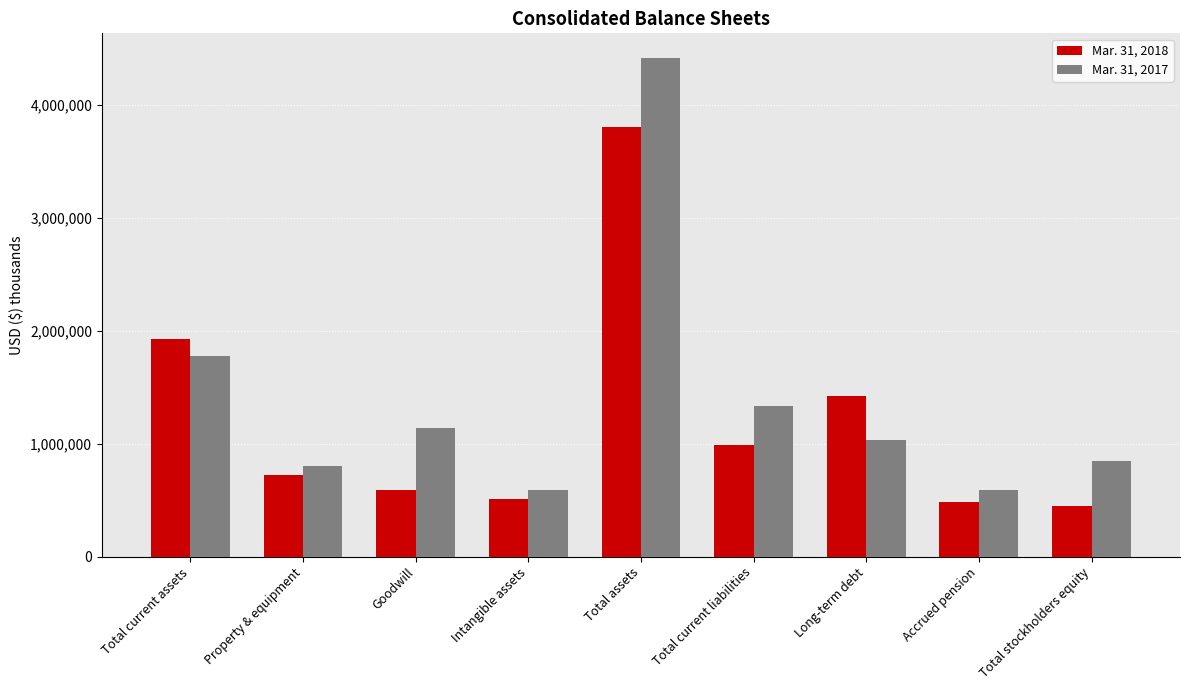

Rank the series by their maximum value, from lowest to highest.

Mar. 31, 2018, Mar. 31, 2017